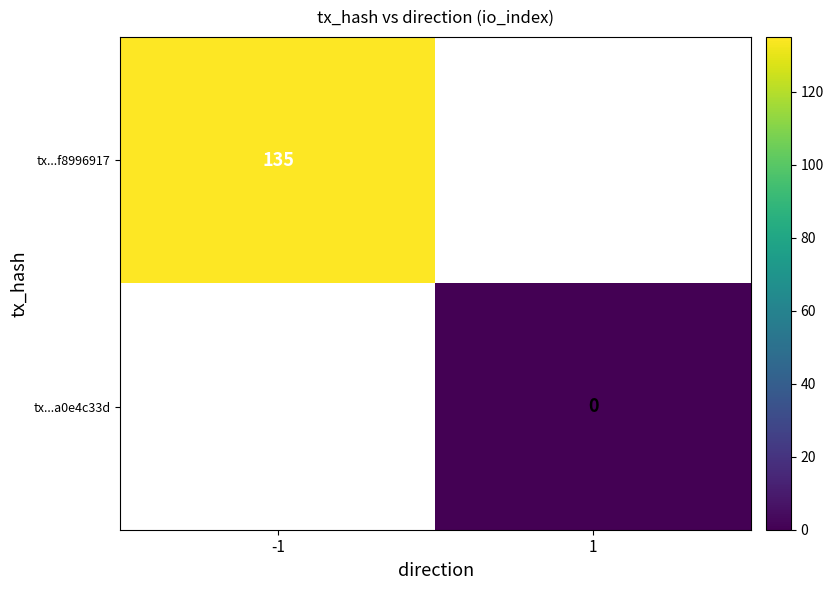

The tx...f8996917 series shows 135 at -1. True or false?

True